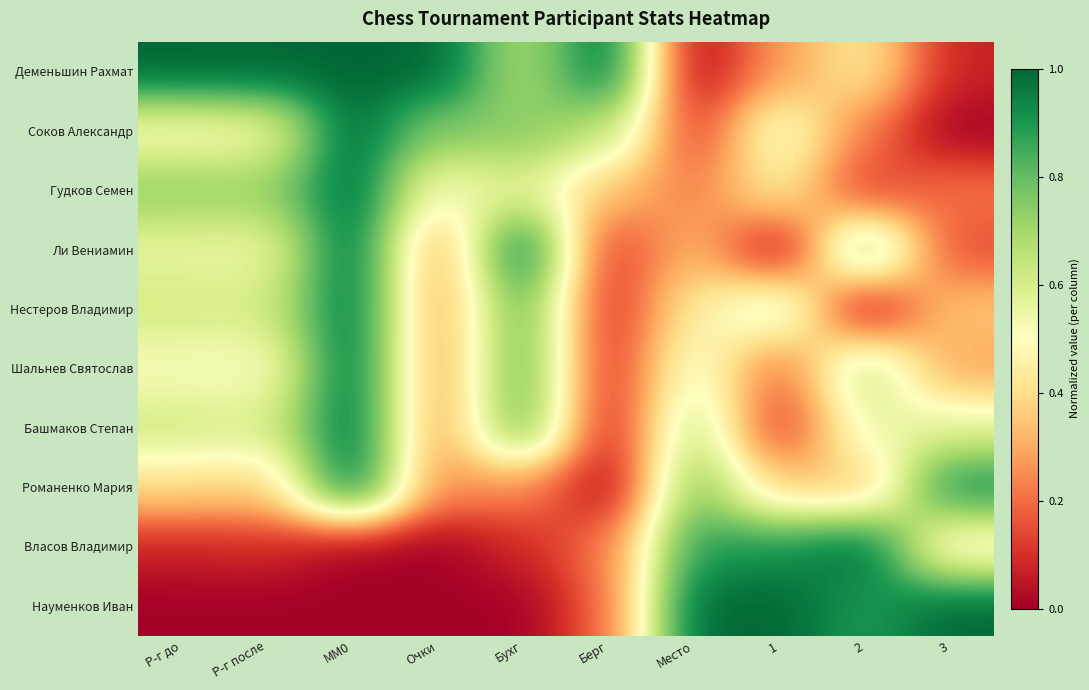

At which category does the chart reach its peak across all series?

Р-г до